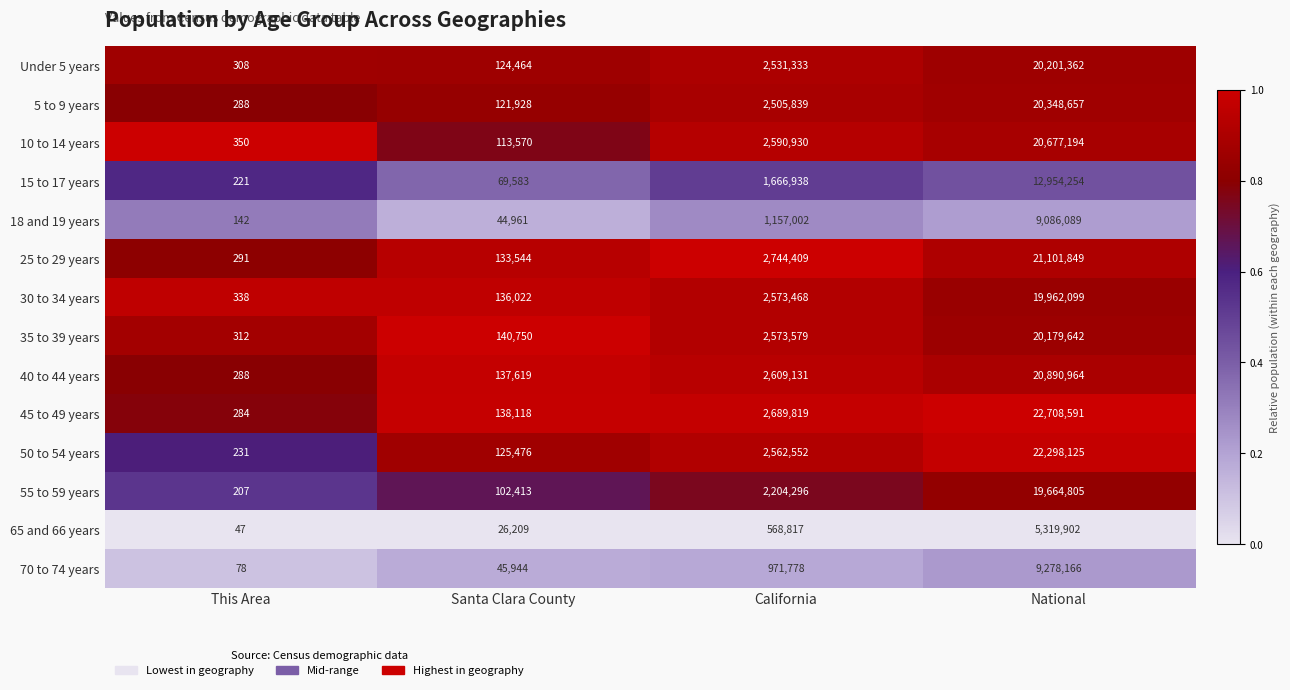

How many categories are shown in the chart?

4